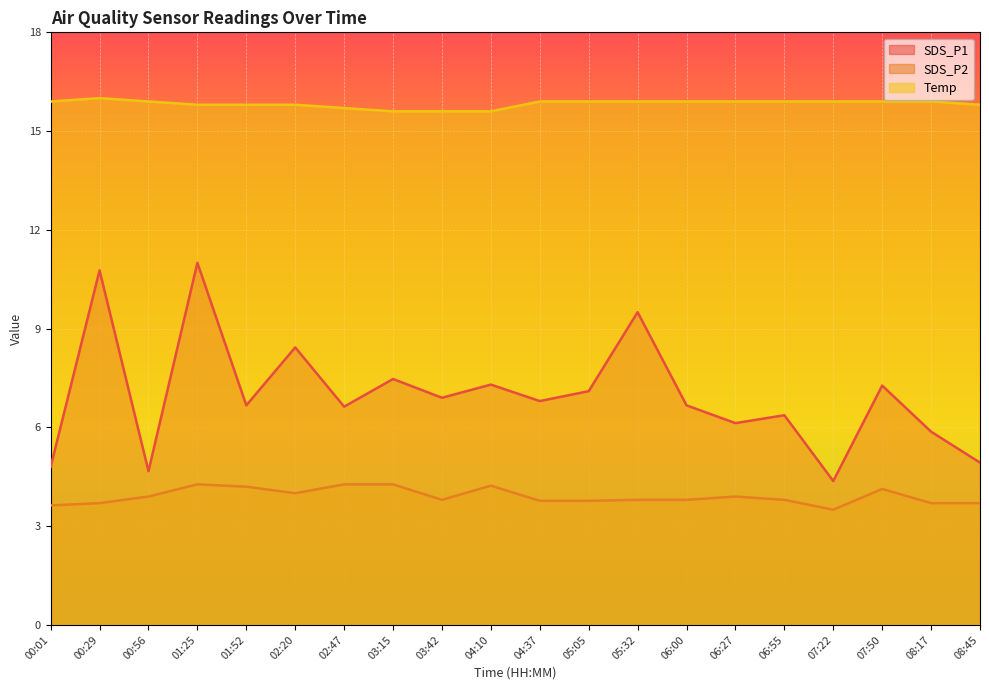

At which category does the chart reach its minimum across all series?

07:22